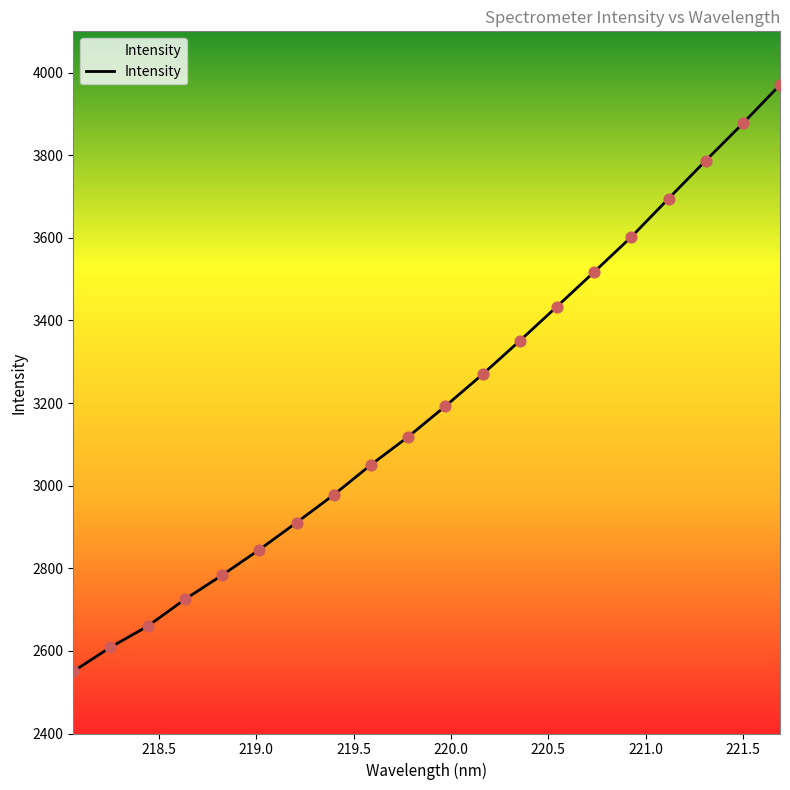

What is the greatest value displayed?

3970.4